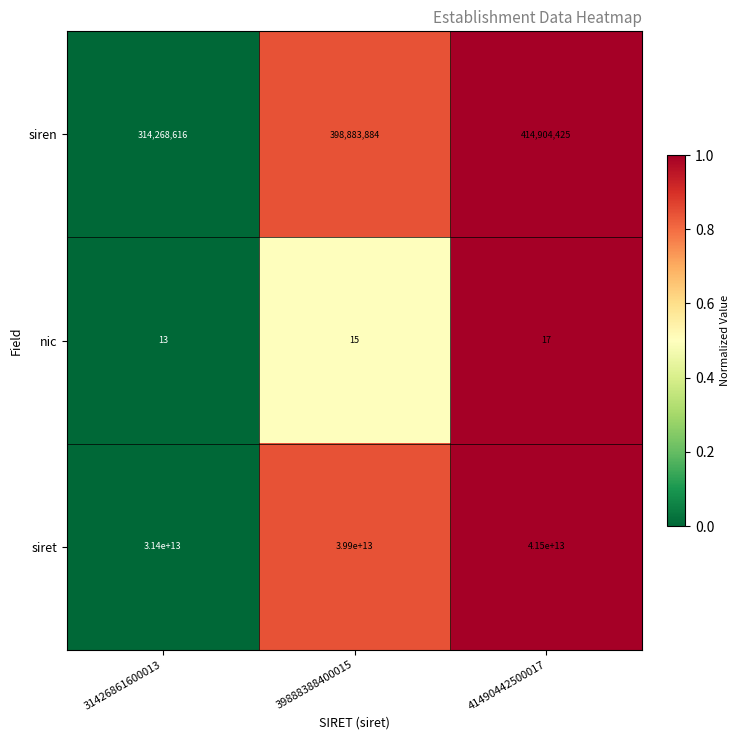

Rank the series at 39888388400015 from lowest to highest value.

nic, siren, siret